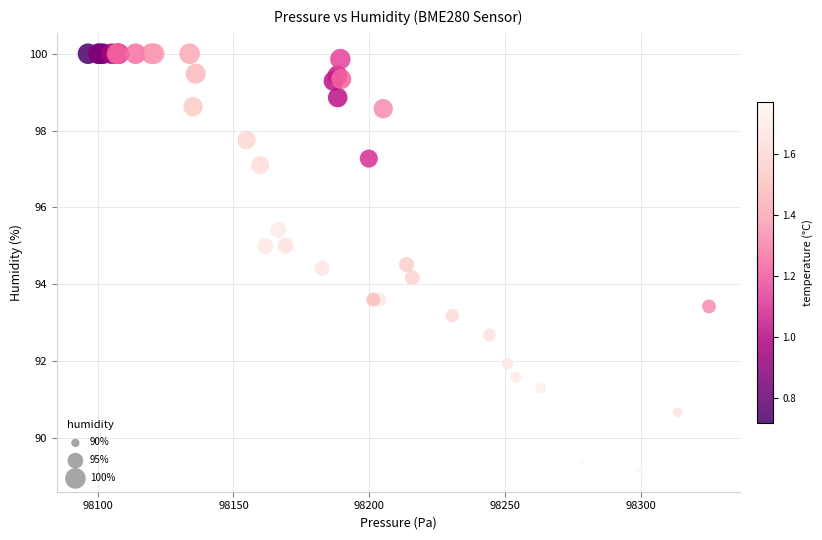

What Y value in the scatter plot is closest to 94?

94.2